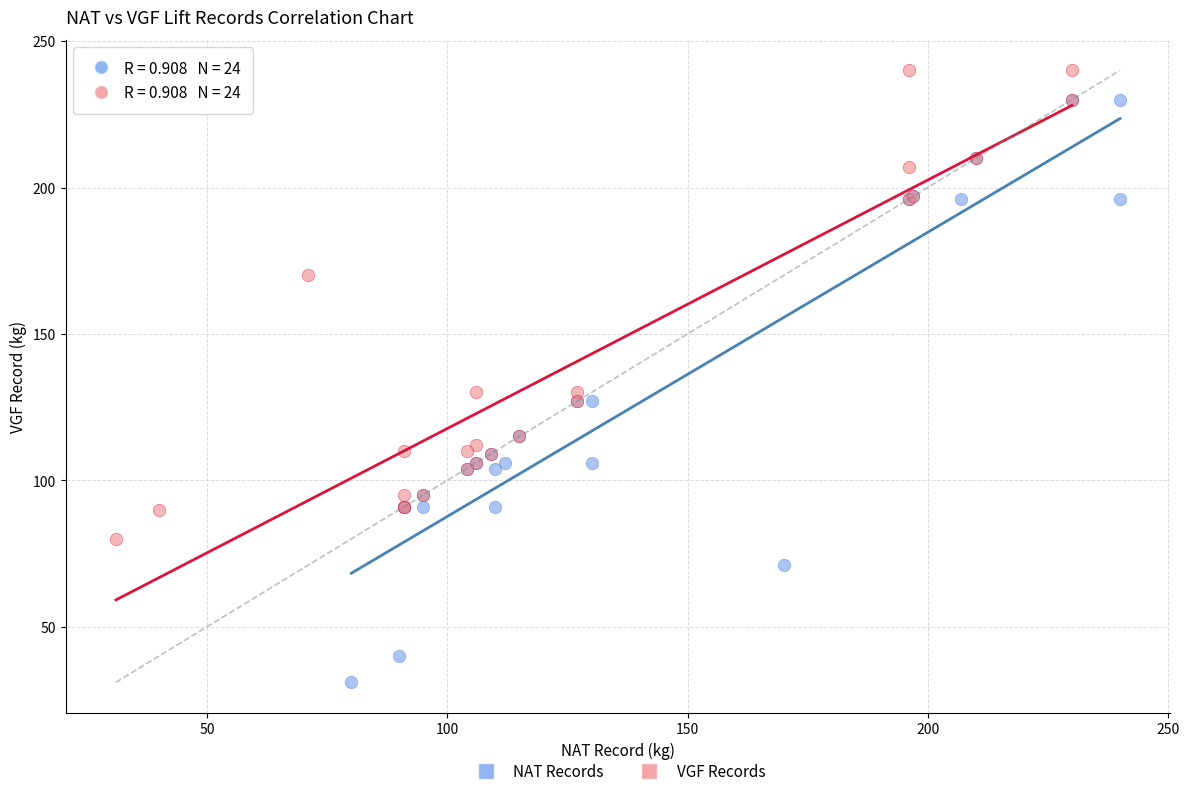

What are all the series names shown in the legend?

NAT Records, VGF Records